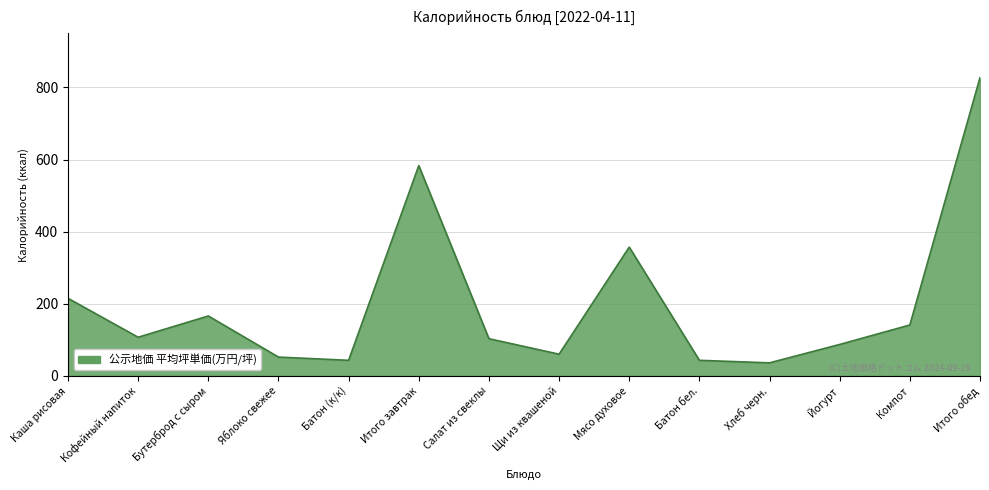

Is it true that the value at Компот is 246?

False